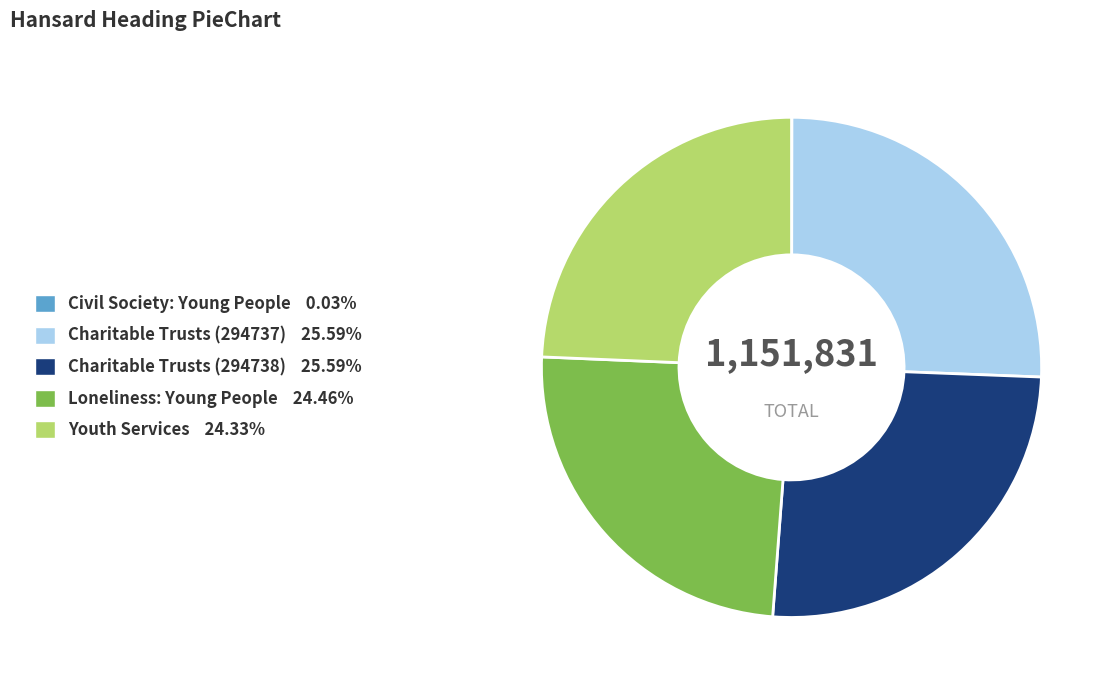

Is Youth Services the majority of the pie?

No